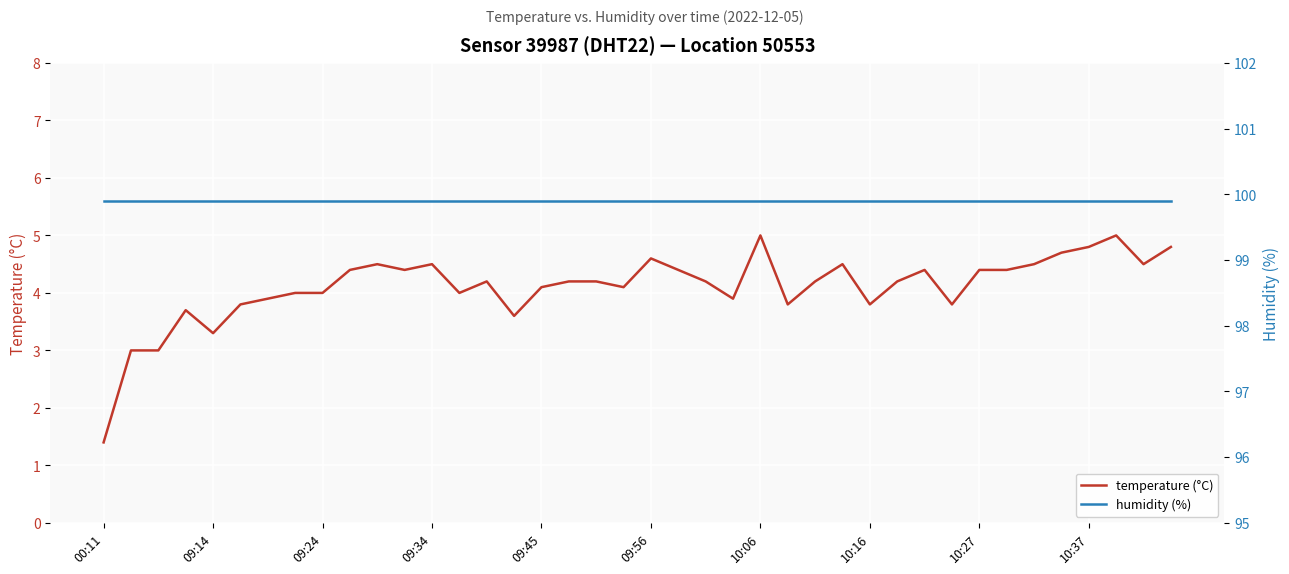

At how many categories does at least one series exceed 7?

40